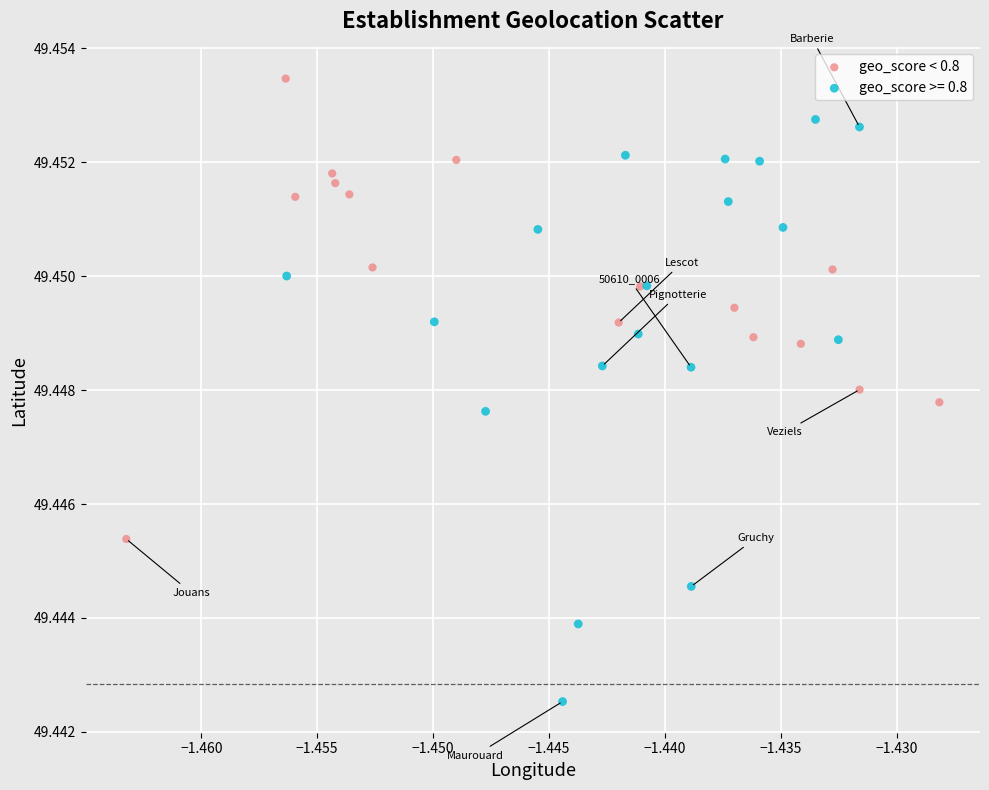

Which series reaches the minimum Y coordinate?

geo_score >= 0.8